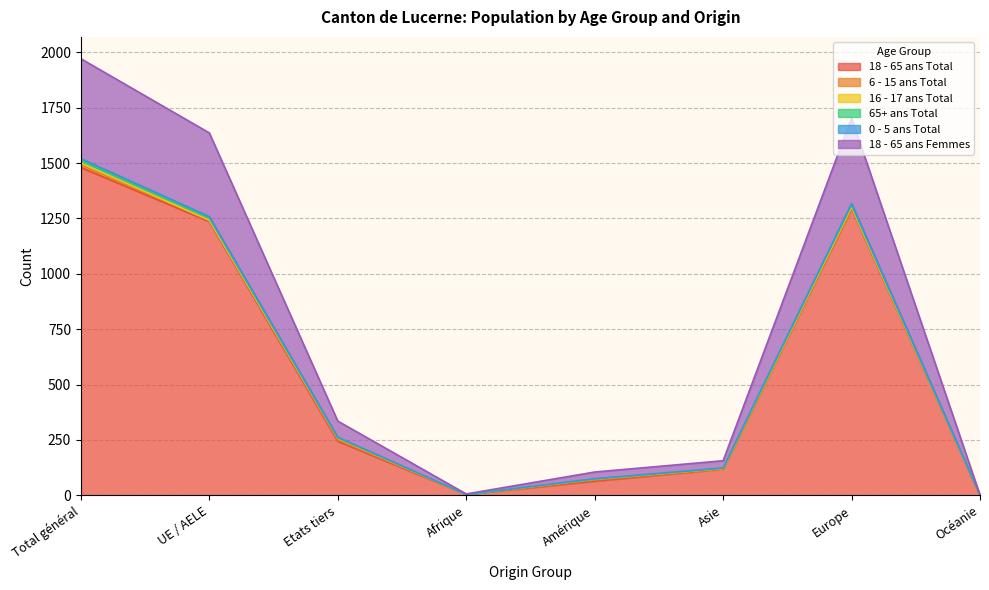

Count the number of categories in the chart.

8